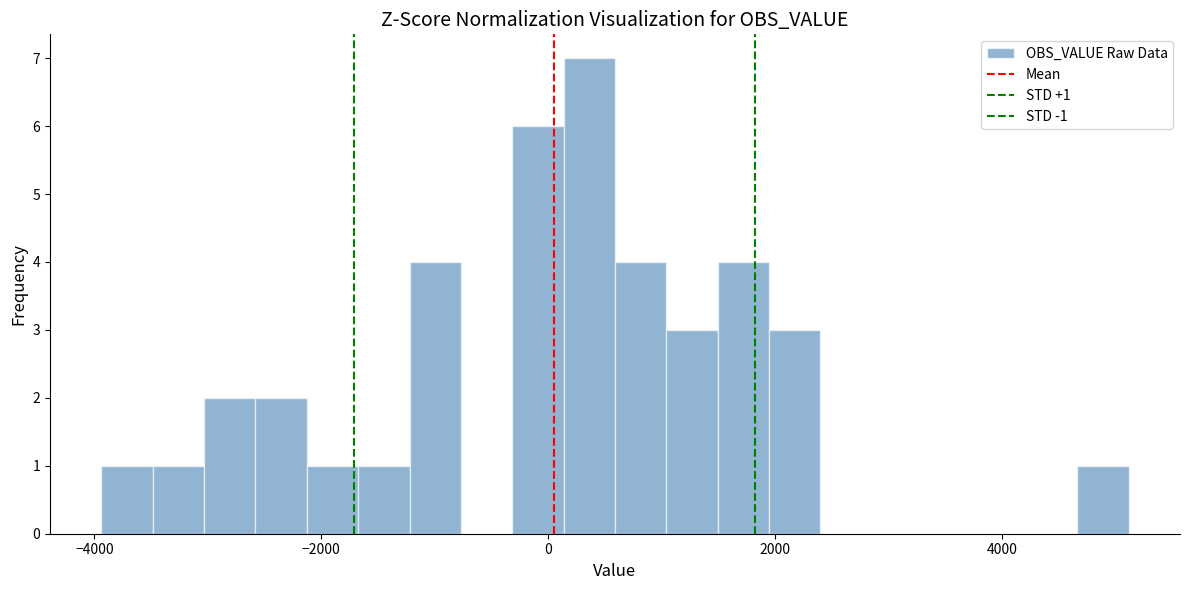

Read against the x-axis, roughly where is the centre of the tallest bar?

400